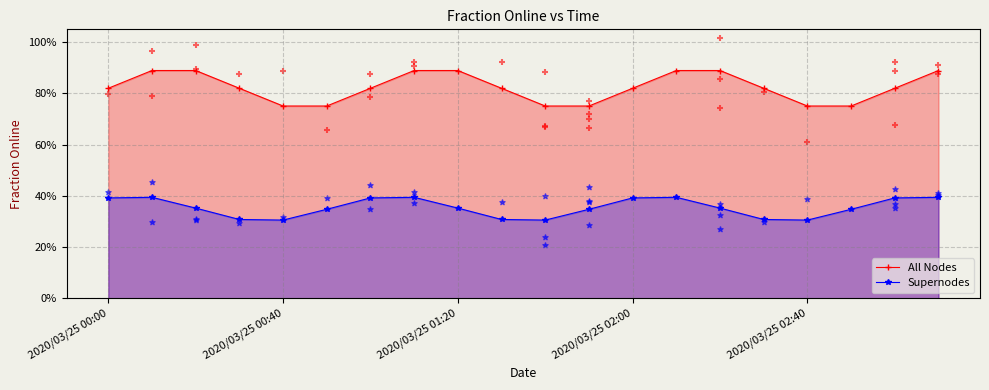

Which series reaches the maximum Y coordinate?

All Nodes